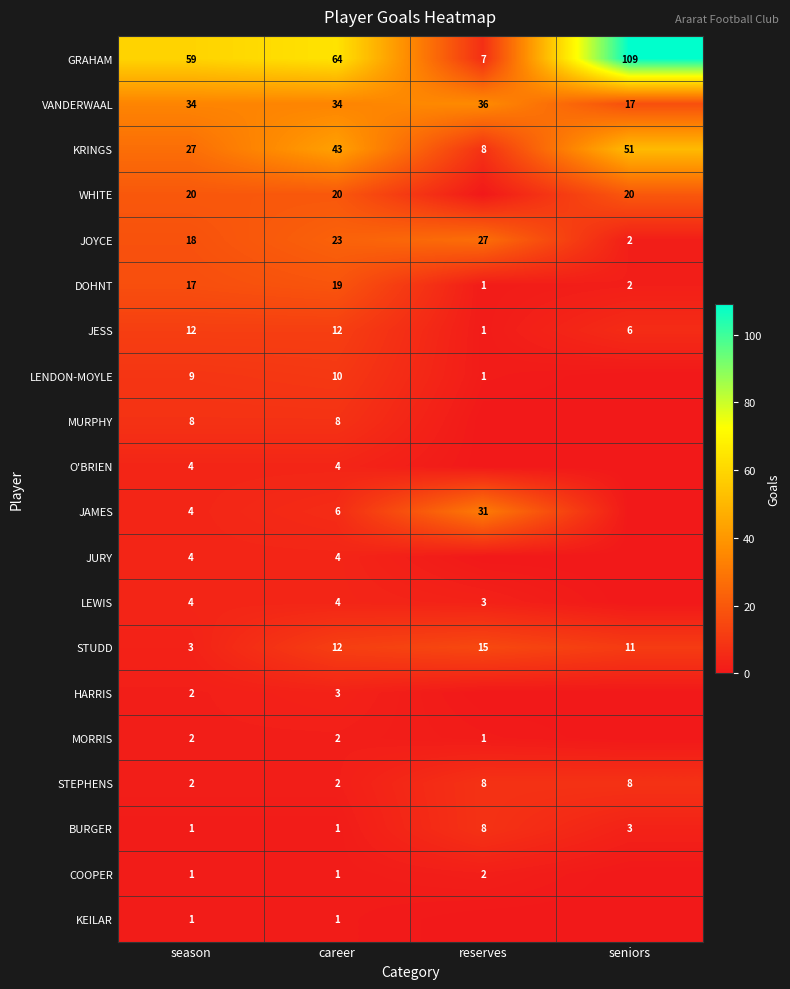

What is the highest value of the KRINGS series?

51